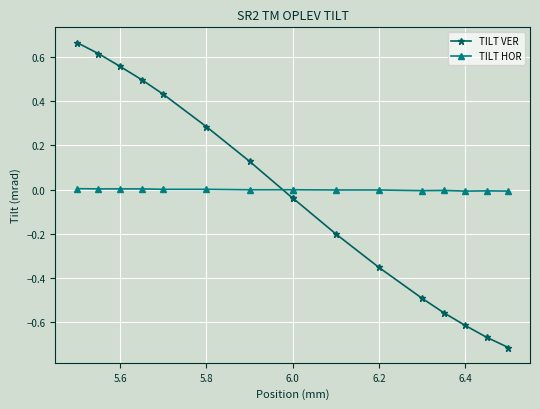

How many intersections are there between TILT HOR and TILT VER?

1